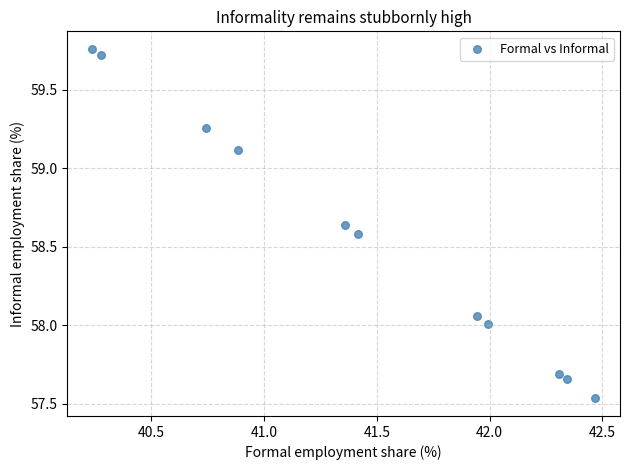

What is the range of X values (max minus min)?

2.2